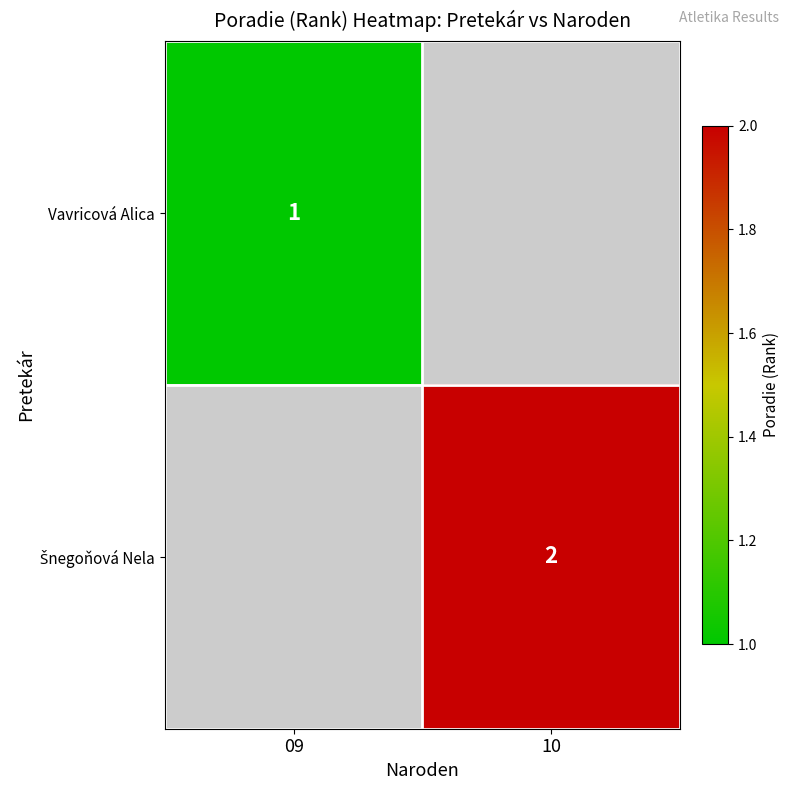

At which category does the chart reach its minimum across all series?

09